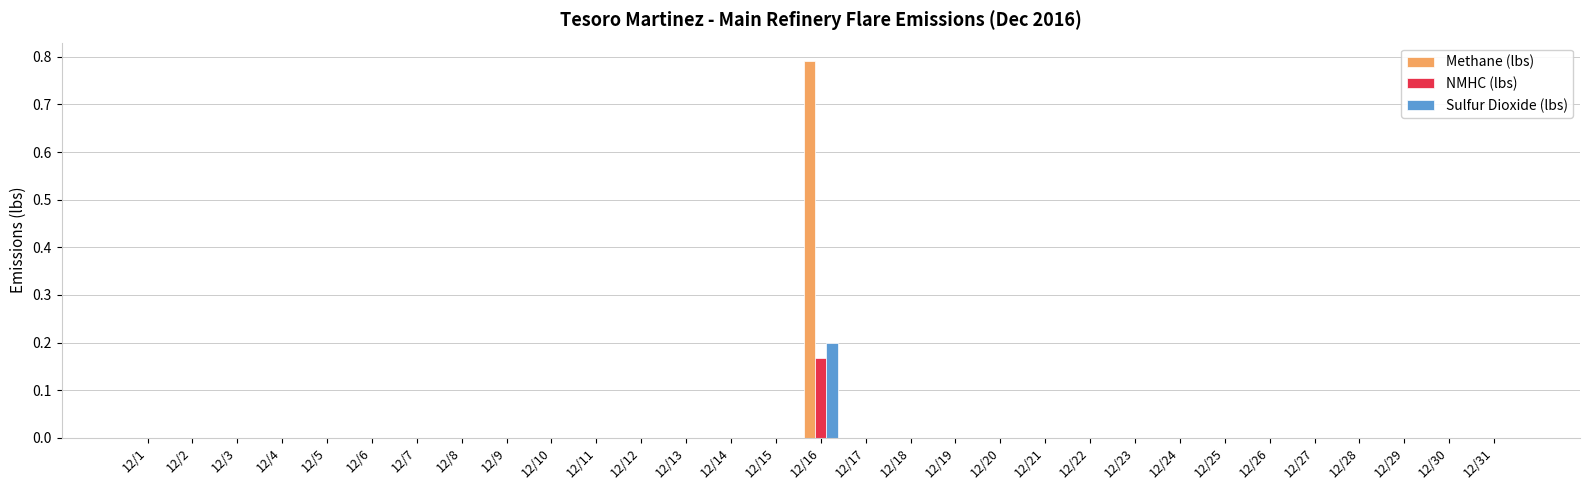

Is it true that Methane (lbs) equals 0.0 at 12/2?

True